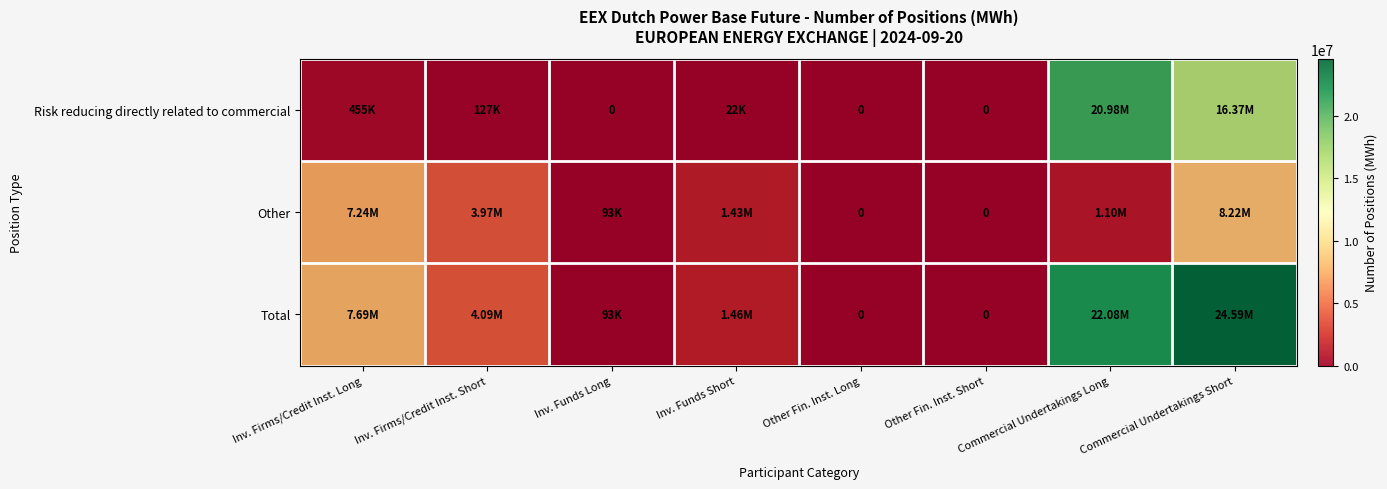

Where is Risk reducing directly related to commercial nearest to the value 10491063?

Commercial Undertakings Short